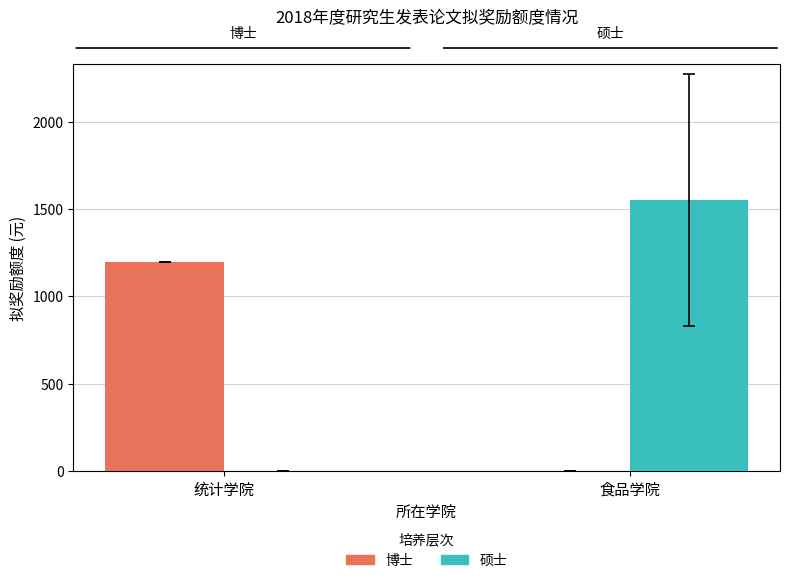

Which category has the highest value in the 硕士 series?

食品学院